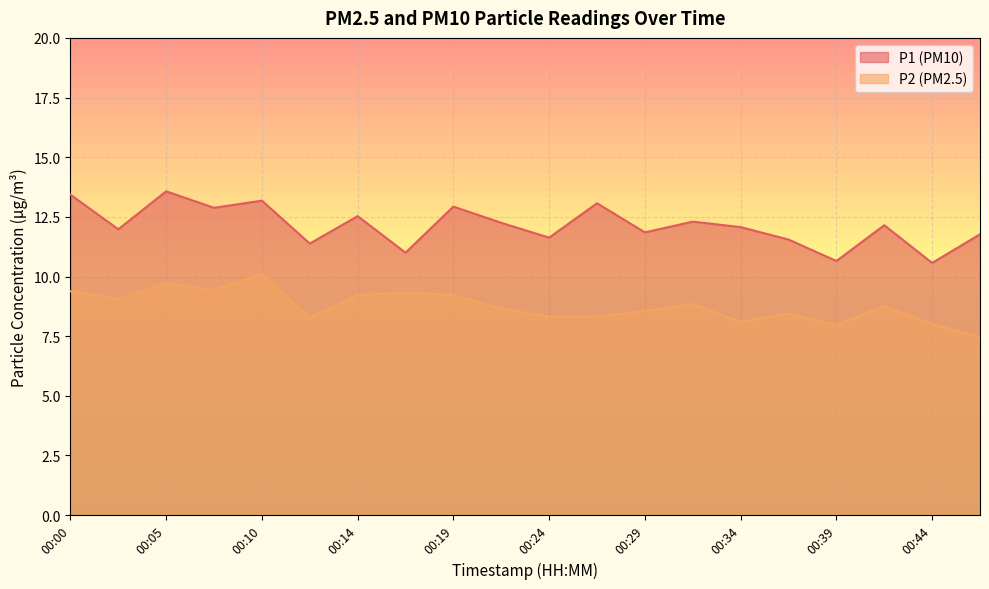

How many lines are shown in the chart?

2